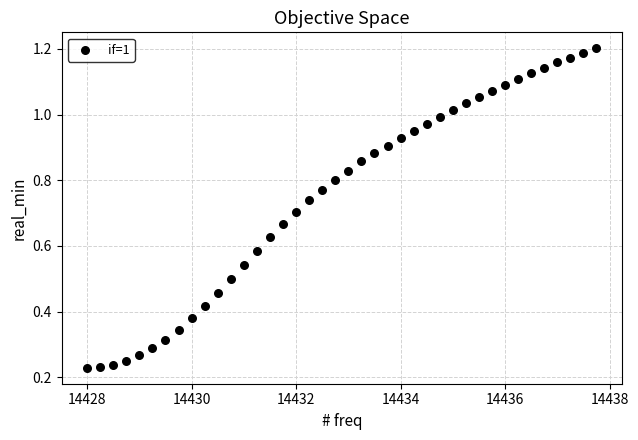

What is the range of X values (max minus min)?

9.8